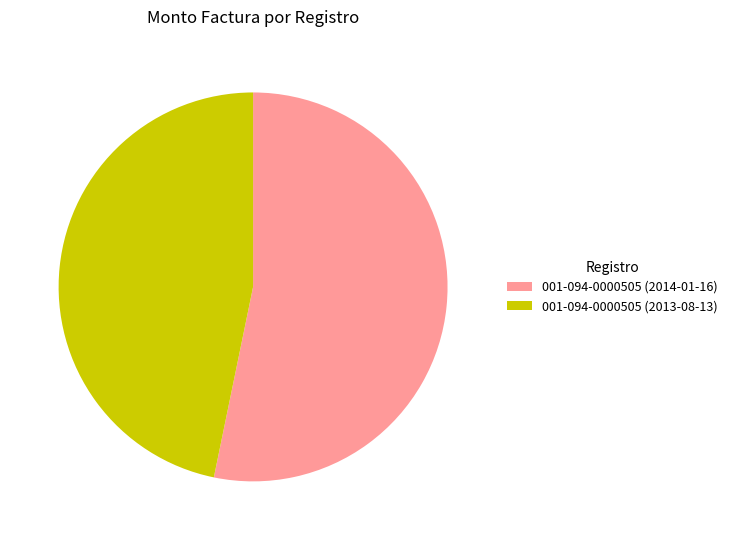

Is there any slice that represents more than half of the pie?

Yes